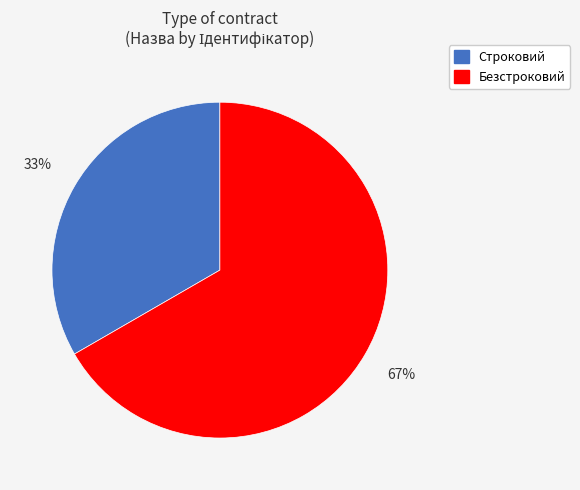

Which category has the biggest portion of the pie?

Безстроковий